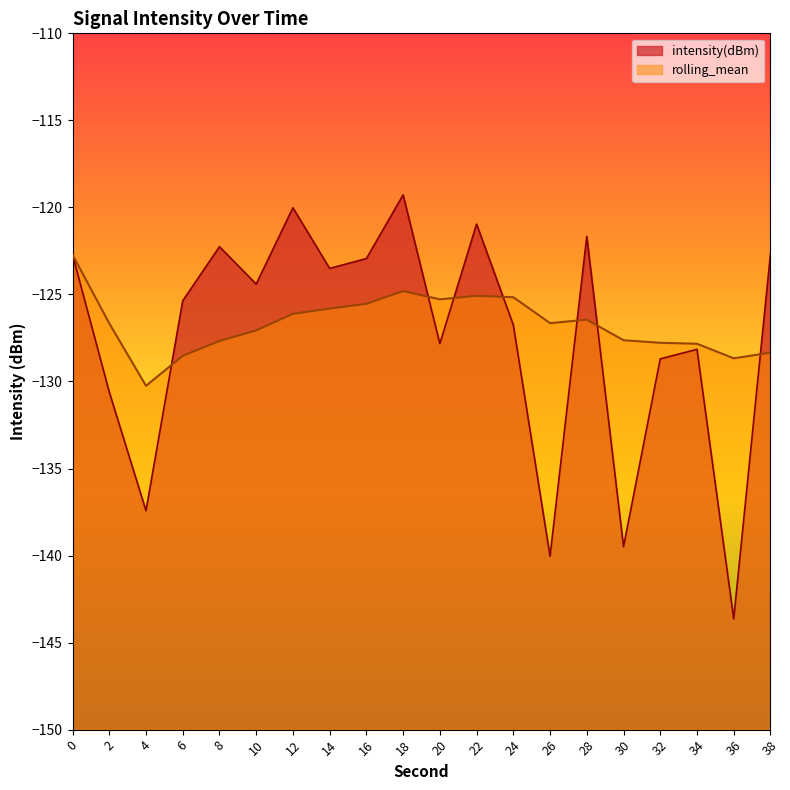

Rank the series at 6 from highest to lowest value.

intensity(dBm), rolling_mean